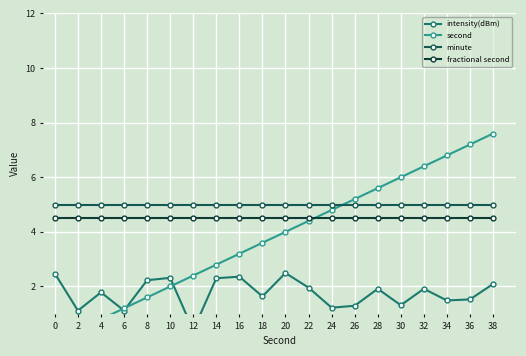

What are all the series names shown in the legend?

intensity(dBm), second, minute, fractional second